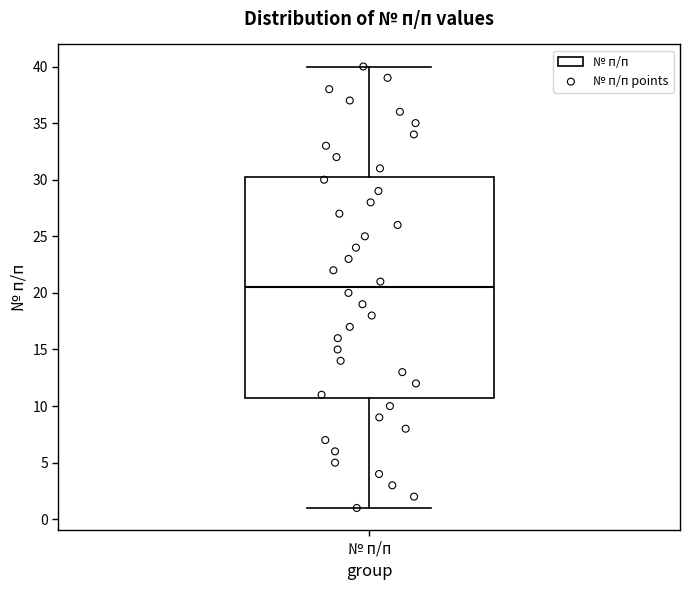

Where is the lower edge of the box for № п/п on the y-axis? The values are not printed on the chart, so give them approximately, as read against the axis.

11.0